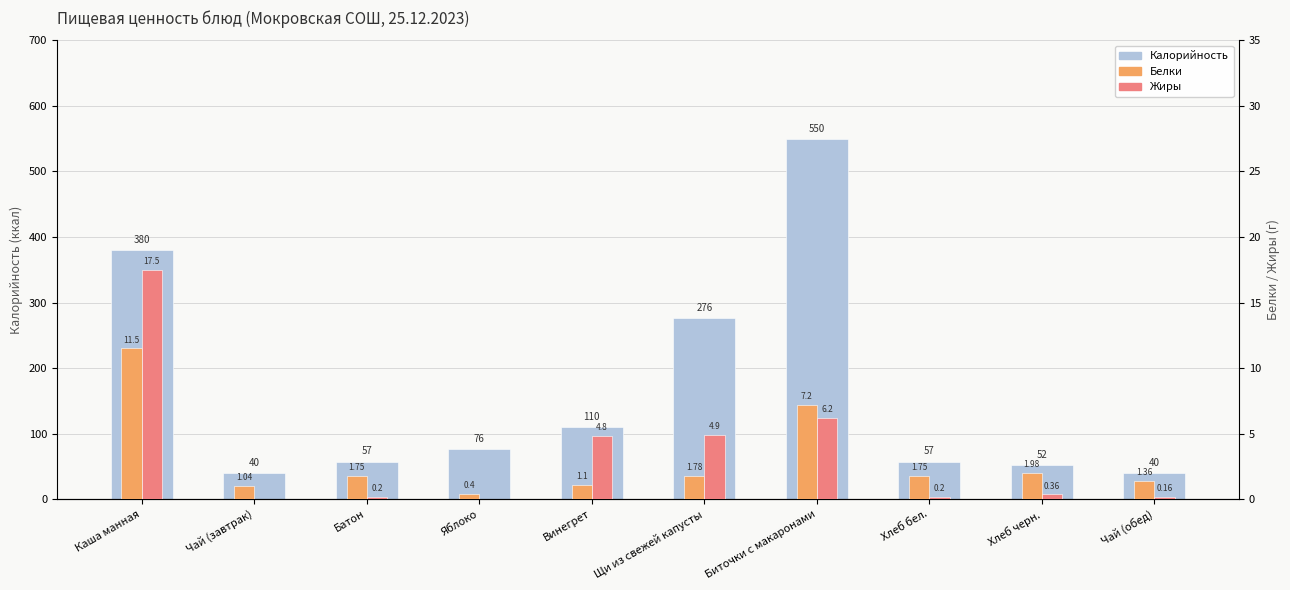

What is the spread (max minus min) of values at Винегрет?

108.9